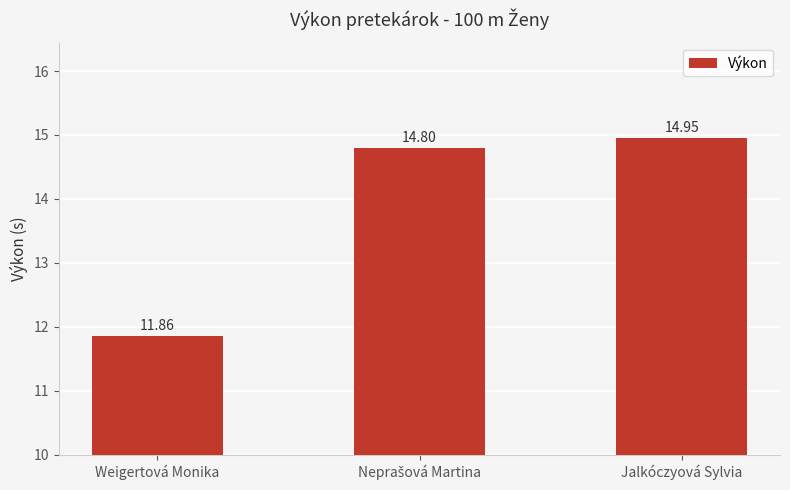

How many values are below 14?

1